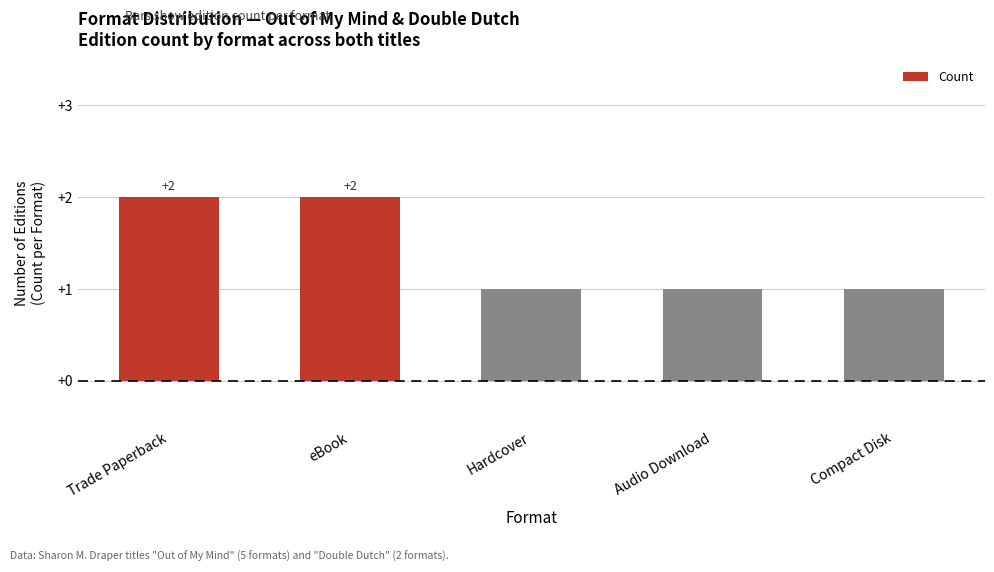

Is it true that the value at Trade Paperback is 1?

False